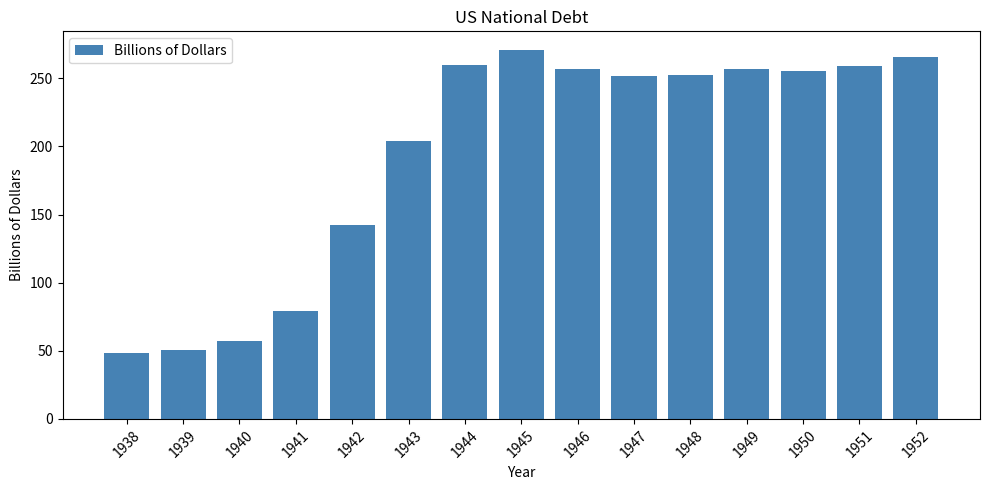

How many values are below 252?

6